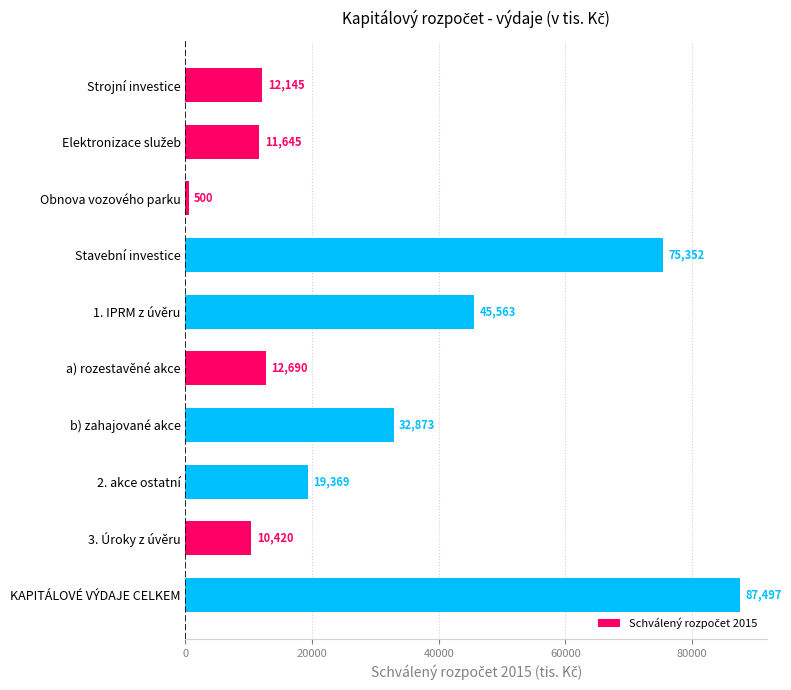

What is the label of the 8th bar from the top?

2. akce ostatní